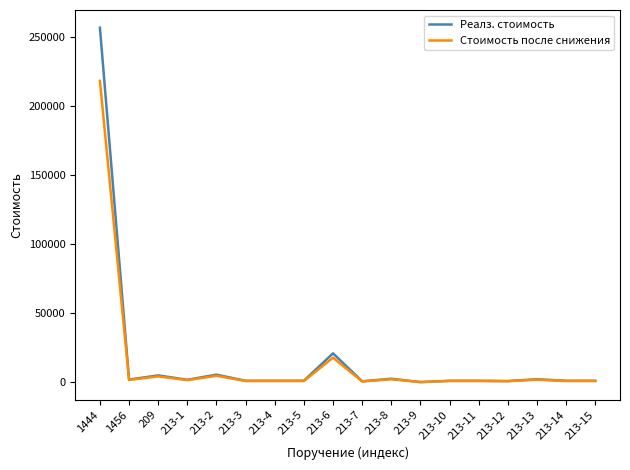

What is the maximum value for Стоимость после снижения?

218450.0